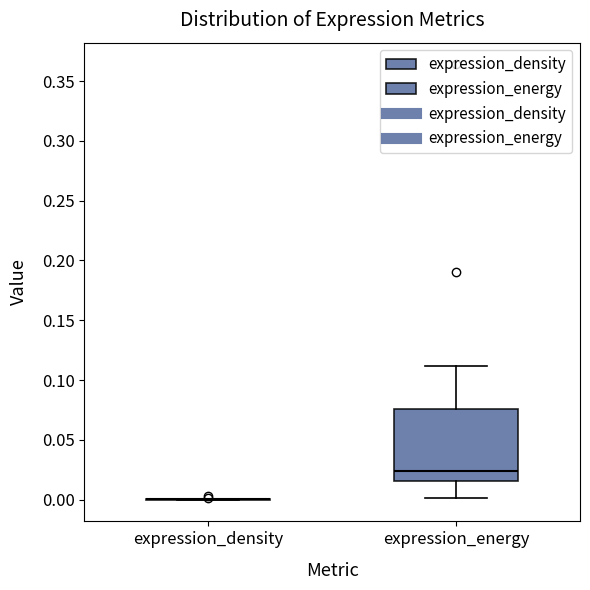

Reading left to right, transcribe this box plot: for each box, give where its median line is, the range the box spans, and where its two whiskers end, as read against the y-axis. The values are not printed on the chart, so give them approximately, as read against the axis.

expression_density: box collapsed to a line at 0.000, whiskers 0.000 to 0.000
expression_energy: median 0.025, box 0.015 to 0.075, whiskers 0.000 to 0.110